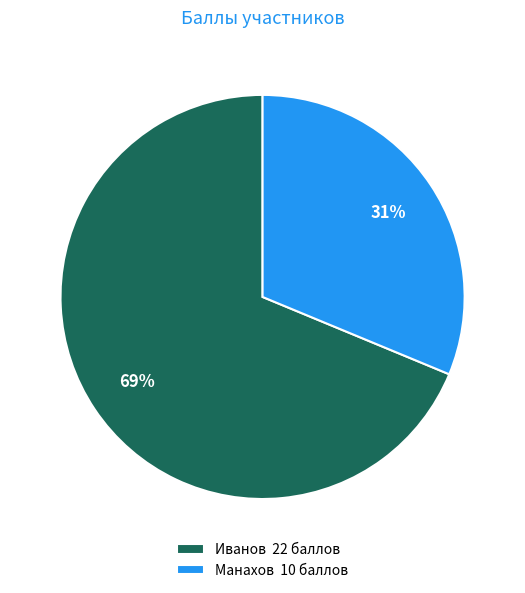

Count the number of slices in the pie.

2